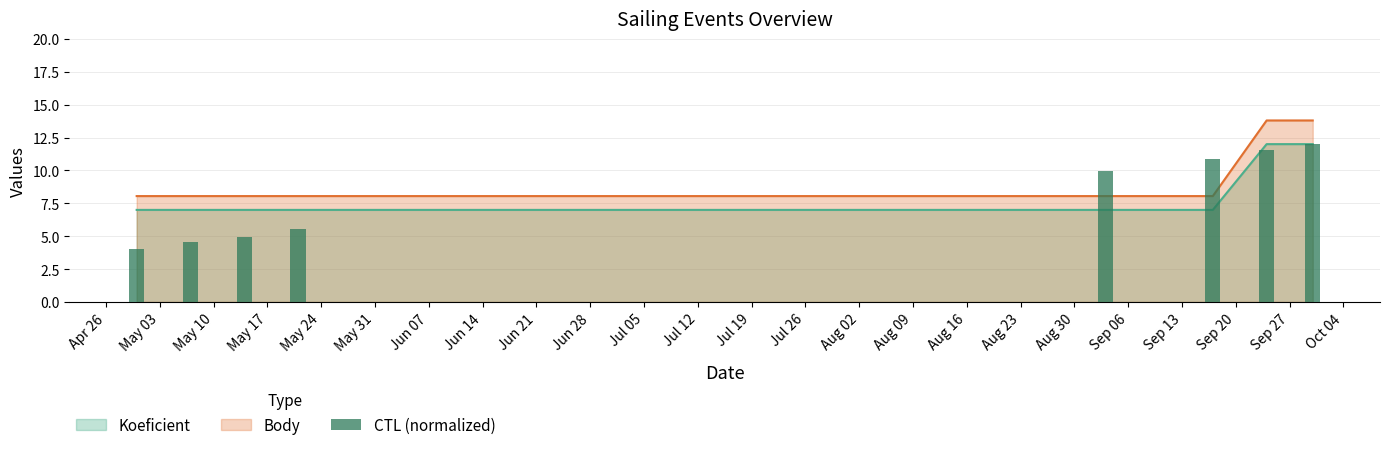

At which label does Koeficient reach its minimum?

2022-04-30